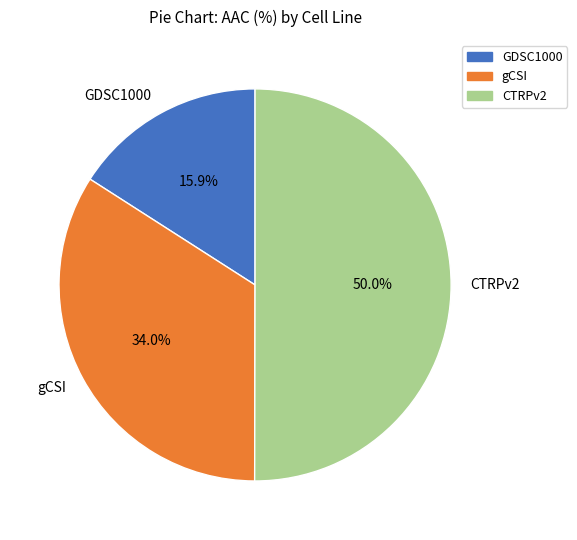

Which category accounts for the majority?

CTRPv2